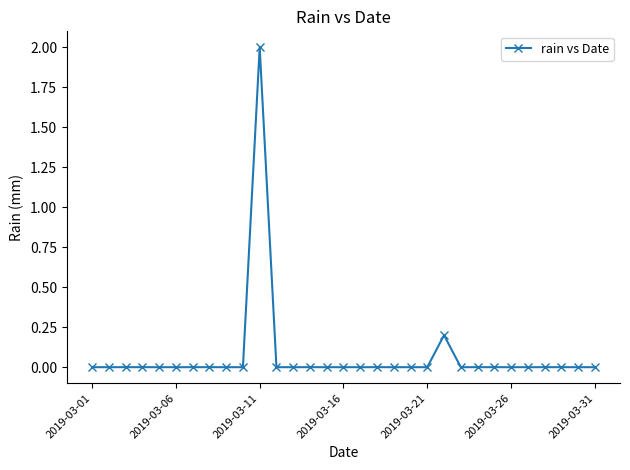

What is the difference between the maximum and minimum values?

2.0